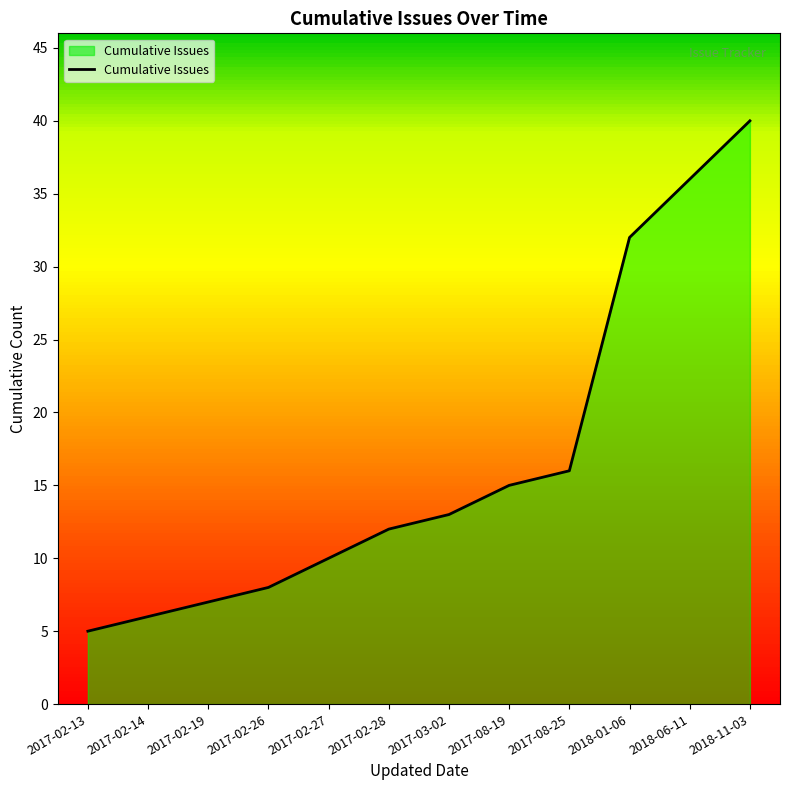

The value at 2018-01-06 is 12. True or false?

False